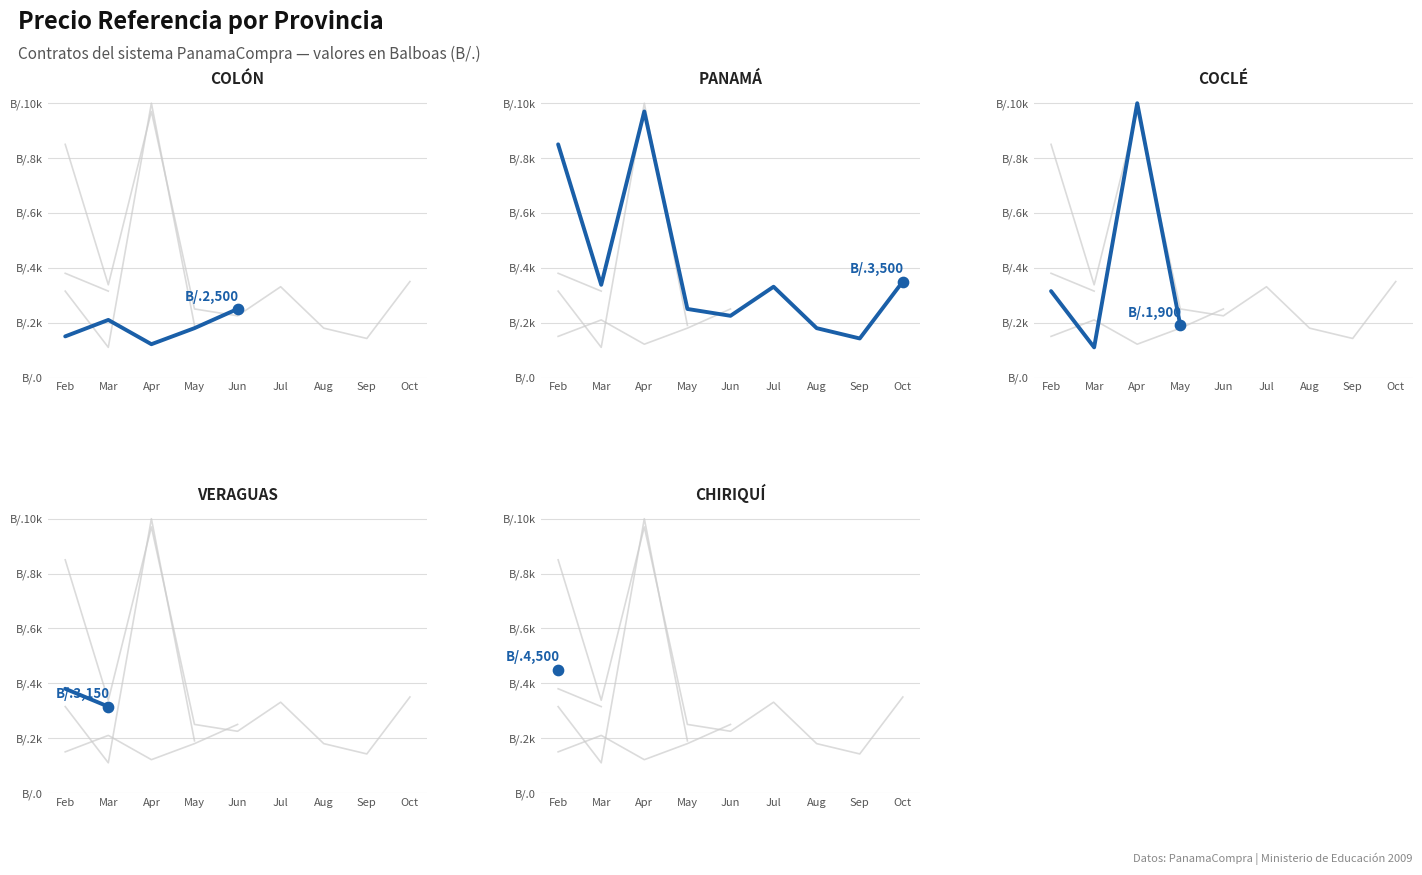

Which series reaches the minimum Y coordinate?

COCLÉ